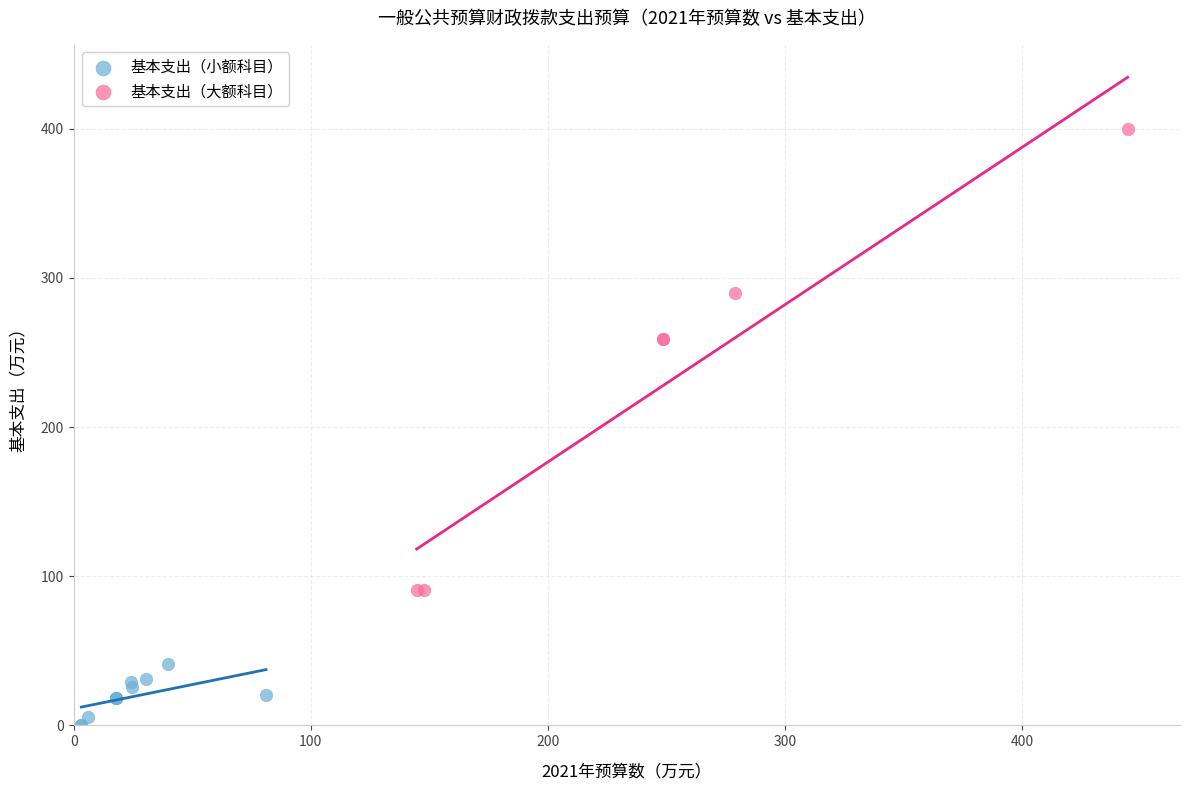

Which series has the widest spread of Y values?

基本支出（大额科目）